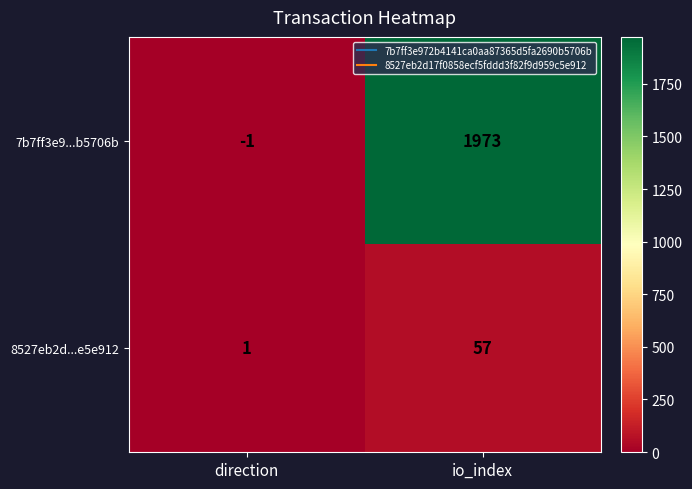

What is the difference between the maximum and minimum values in the 8527eb2d...e5e912 series?

56